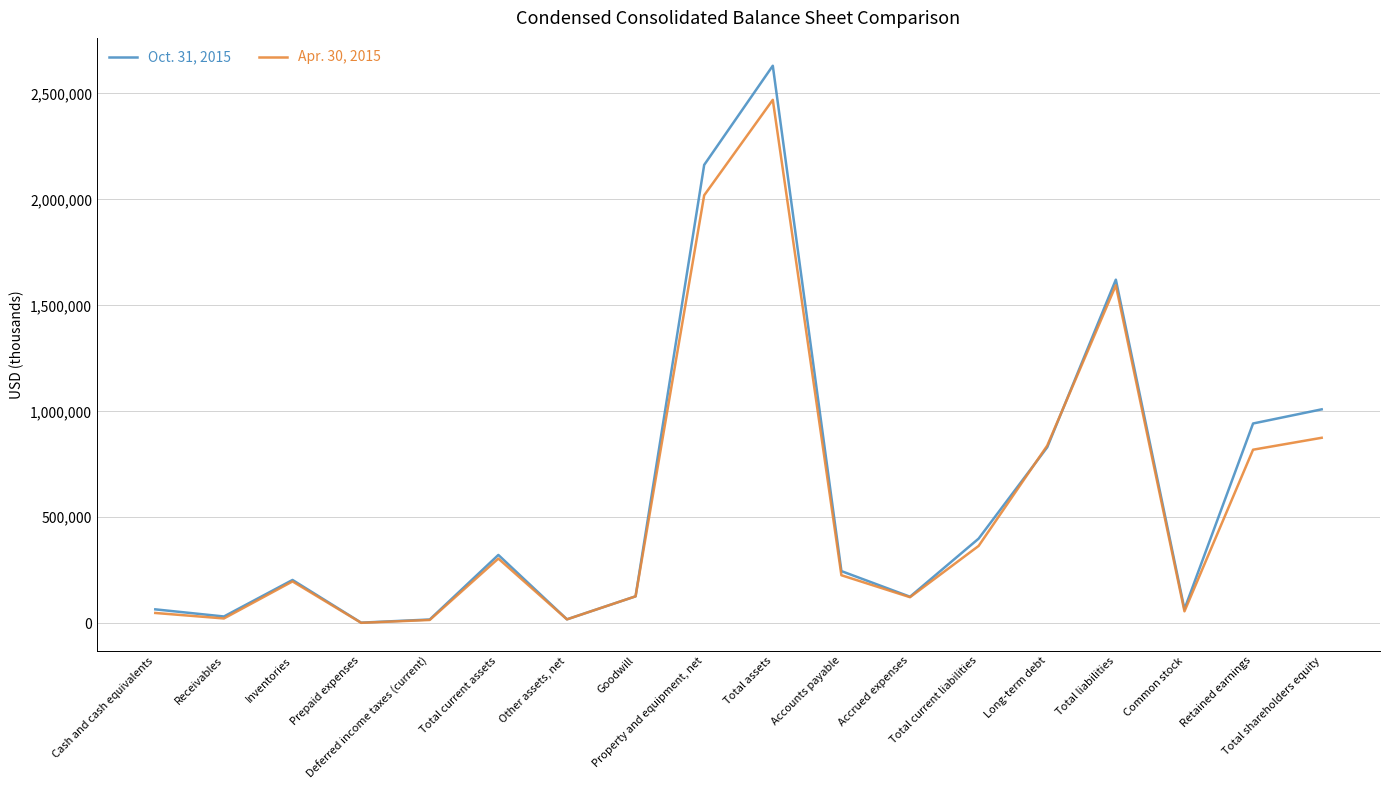

Where is the first local maximum for Oct. 31, 2015?

Inventories